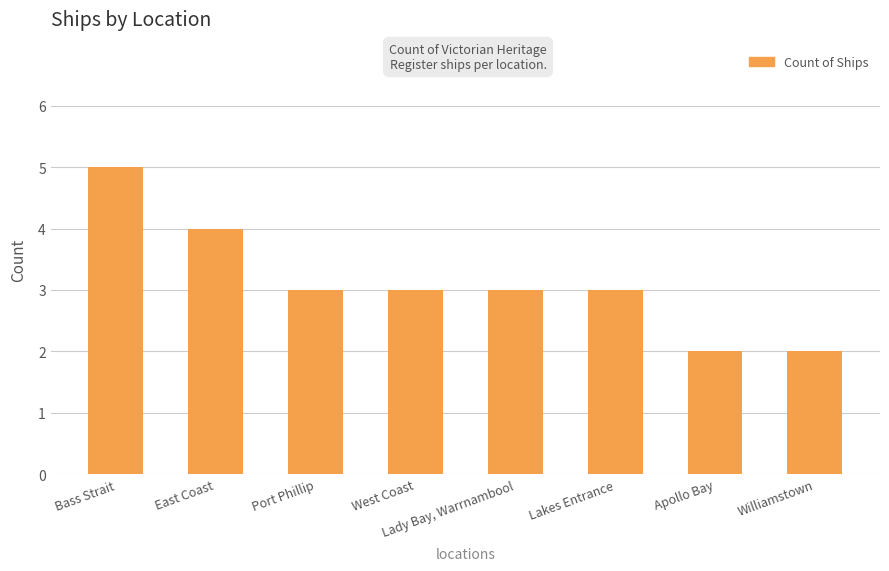

What is the approximate value at Lakes Entrance?

3